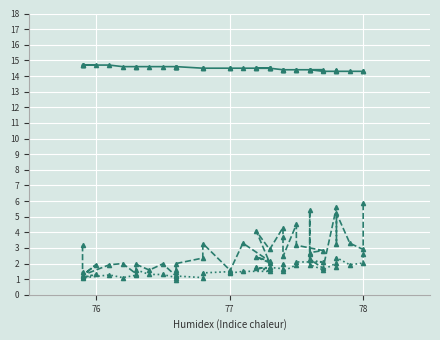

True or false: Temp and SDS_P2 intersect in this chart.

False